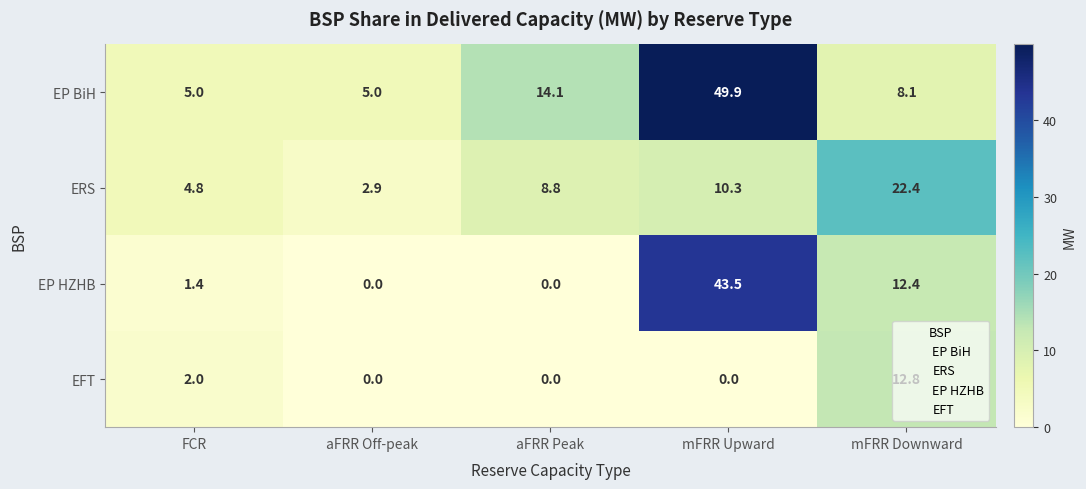

Which label corresponds to the largest value in the chart?

mFRR Upward